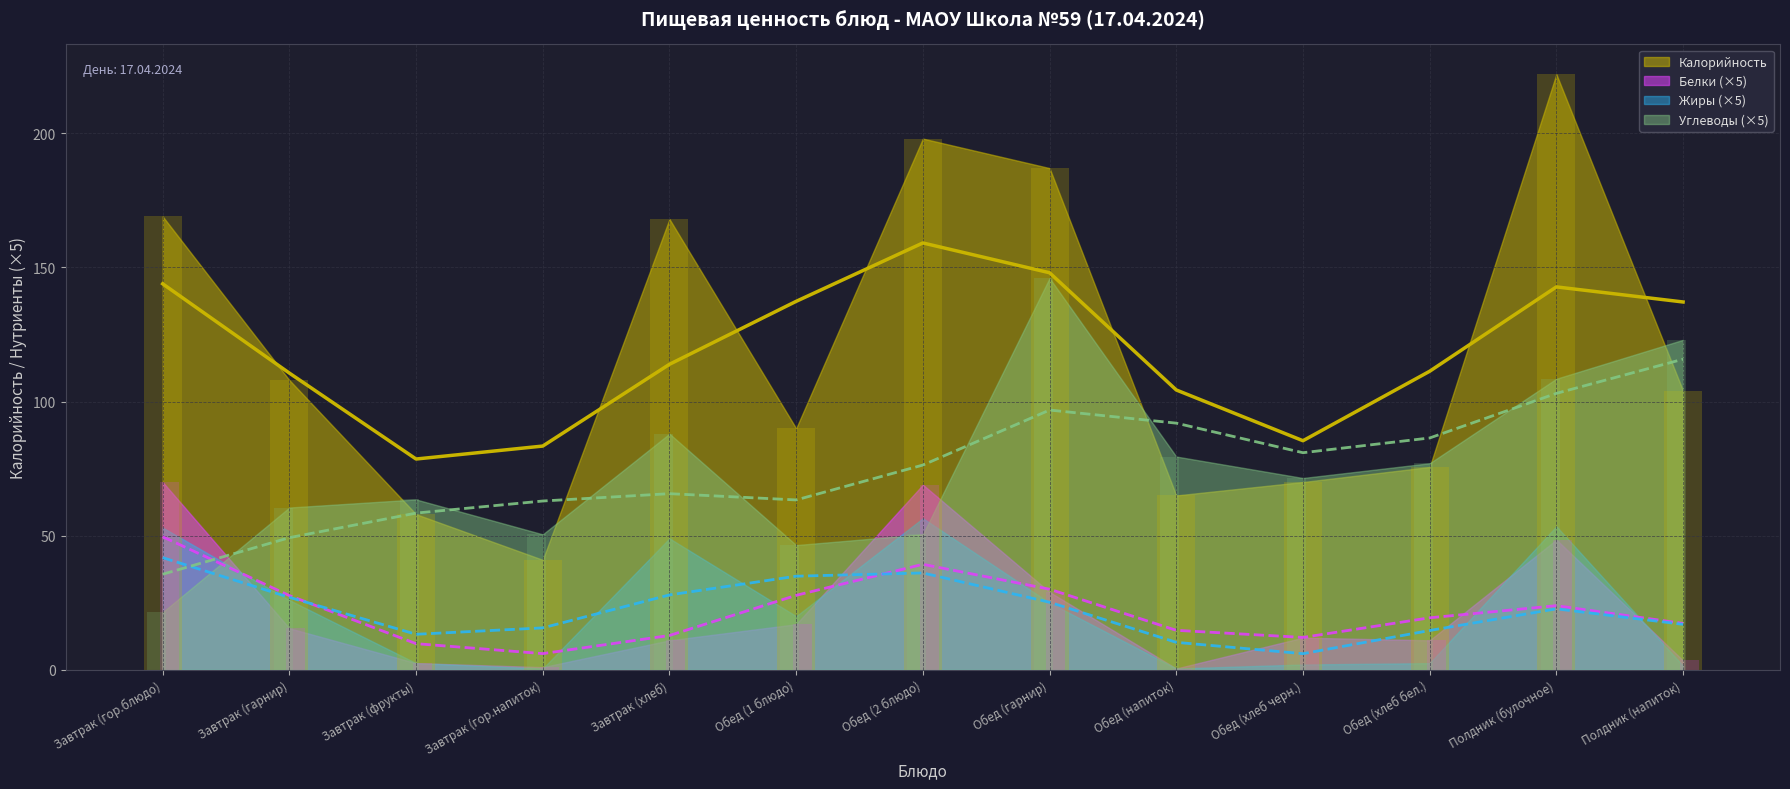

Reading right to left, list all the values displayed in this chart.

Калорийность (линия): 137.1	142.7	111.3	85.4	104.3	148.0	159.1	137.3	113.9	83.4	78.6	110.6	143.9
Белки ×5 (линия): 17.3	23.9	19.4	12.1	14.7	30.1	39.3	27.8	12.8	6.0	9.8	27.7	49.6
Жиры ×5 (линия): 17.0	22.7	14.7	6.0	10.3	25.2	36.1	34.9	27.9	15.6	13.3	27.0	41.8
Углеводы ×5 (линия): 115.8	103.0	86.4	80.9	91.9	96.8	76.3	63.3	65.7	62.9	58.4	49.3	35.6